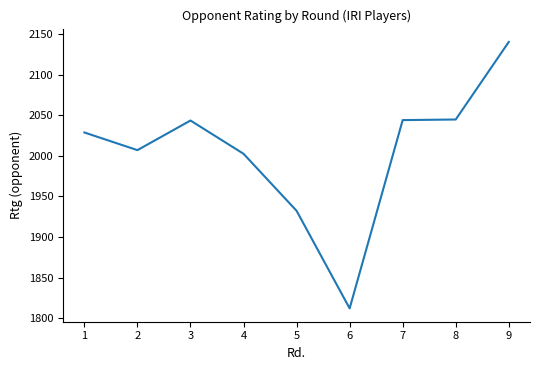

Where is the first local maximum?

3